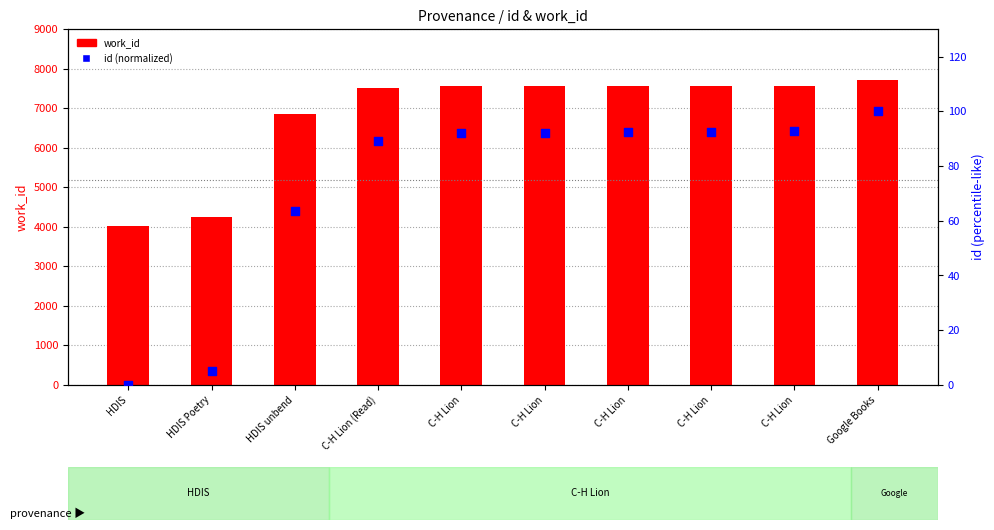

Which series reaches the minimum Y coordinate?

id (normalized)